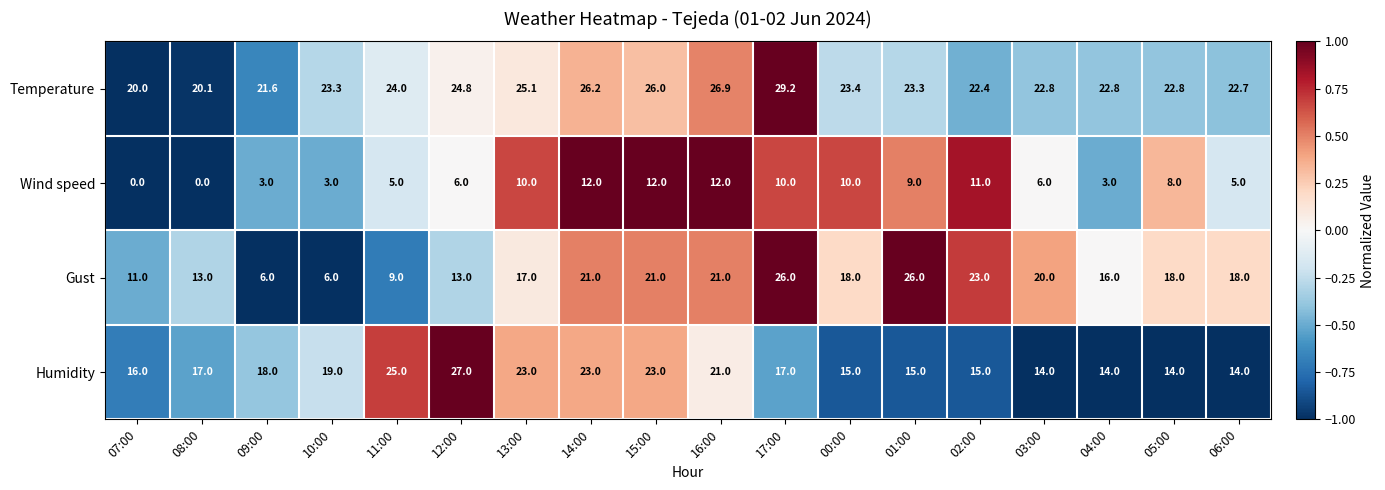

At 04:00, list the series in order from largest to smallest.

Temperature, Gust, Humidity, Wind speed